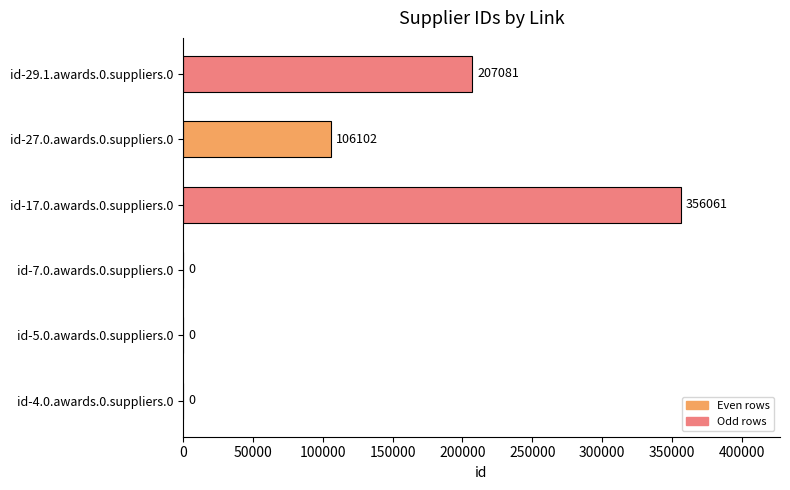

Where is the data nearest to the value 178030?

id-29.1.awards.0.suppliers.0